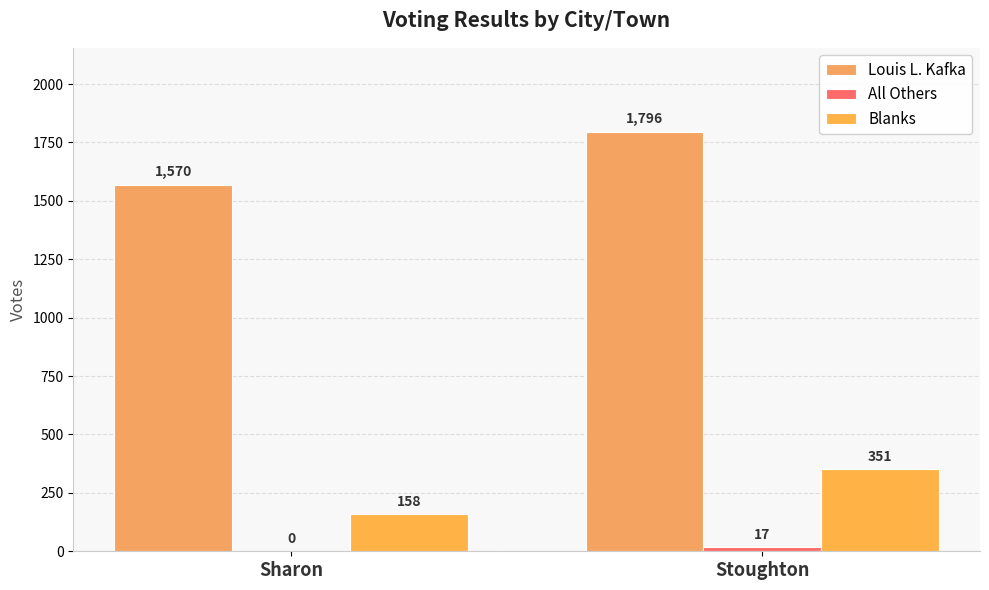

What is the value of the All Others bar at the 2nd from the left?

17